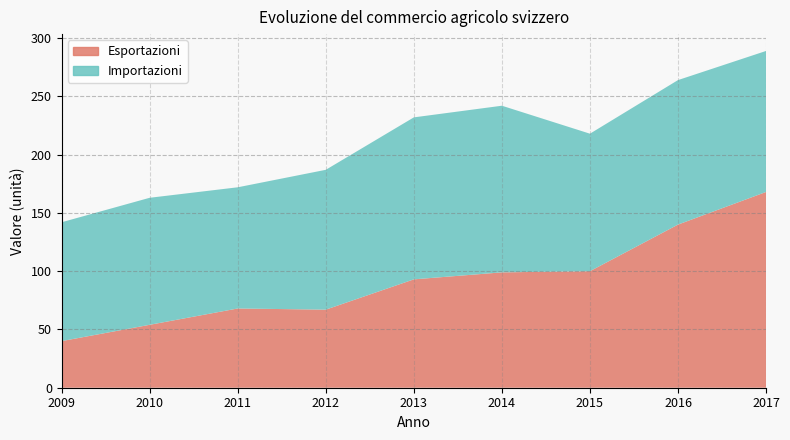

Rank the categories by Esportazioni value from lowest to highest.

2009, 2010, 2012, 2011, 2013, 2014, 2015, 2016, 2017